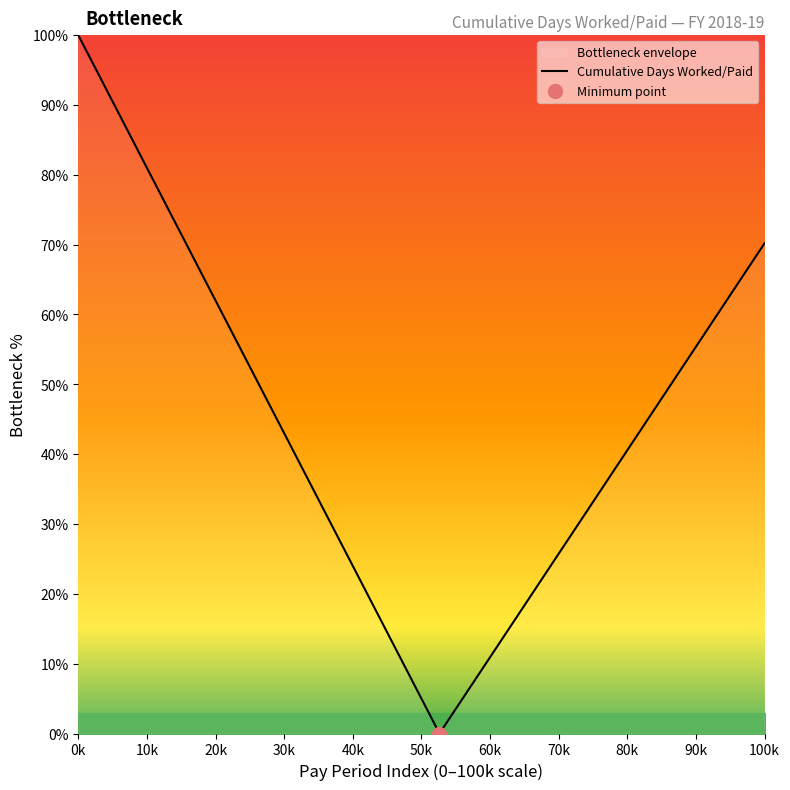

What is the maximum value for Cumulative Days Worked/Paid?

100.0